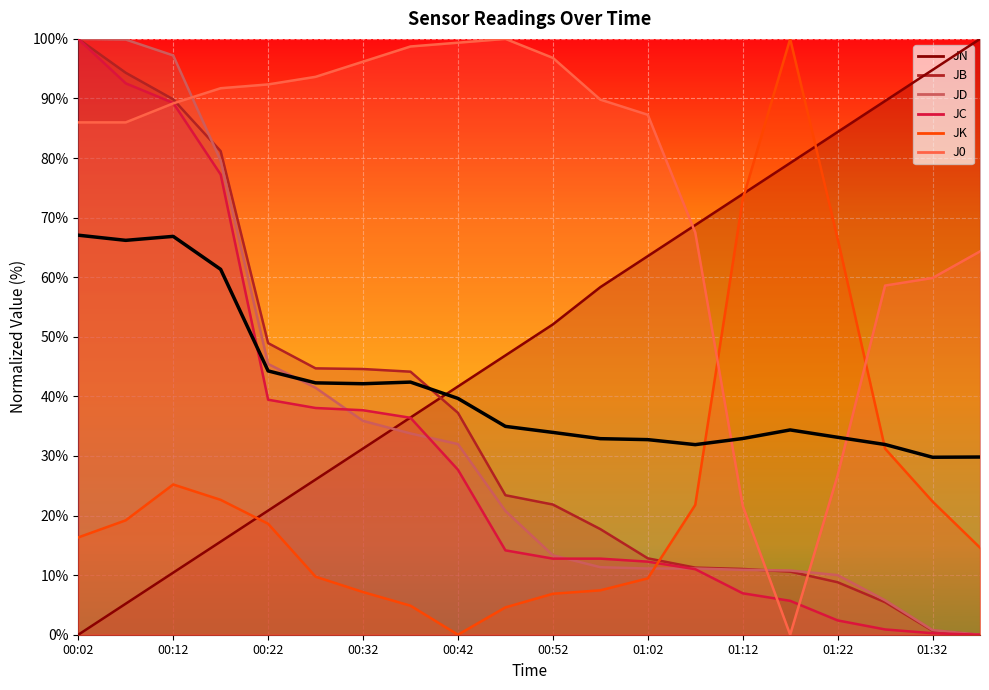

What is the greatest value displayed?

67.1